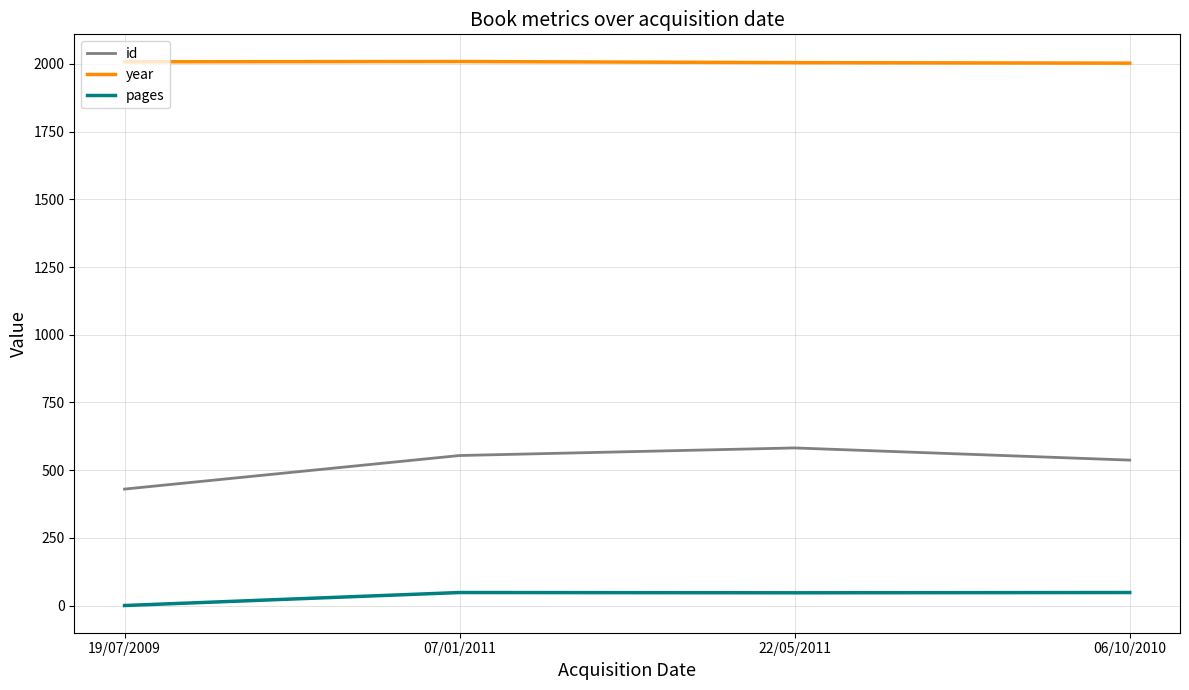

At which label does id reach its peak?

22/05/2011